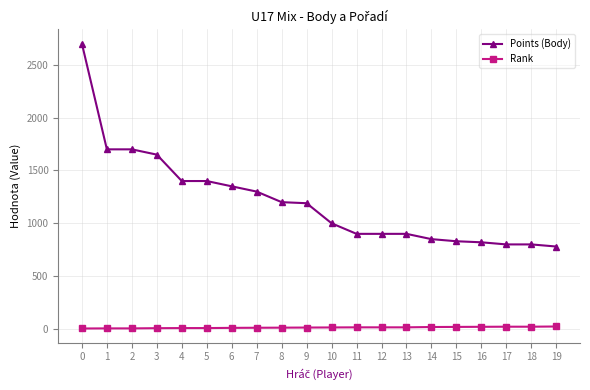

Between 5 and 17, which series saw the biggest shift?

Points (Body)